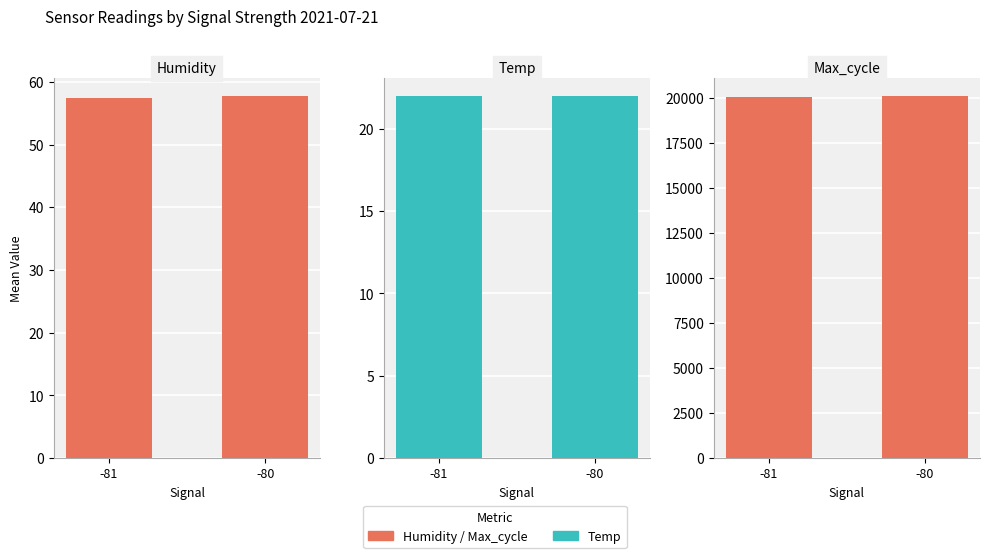

What is the difference between the Humidity values at -81 and -80?

0.3